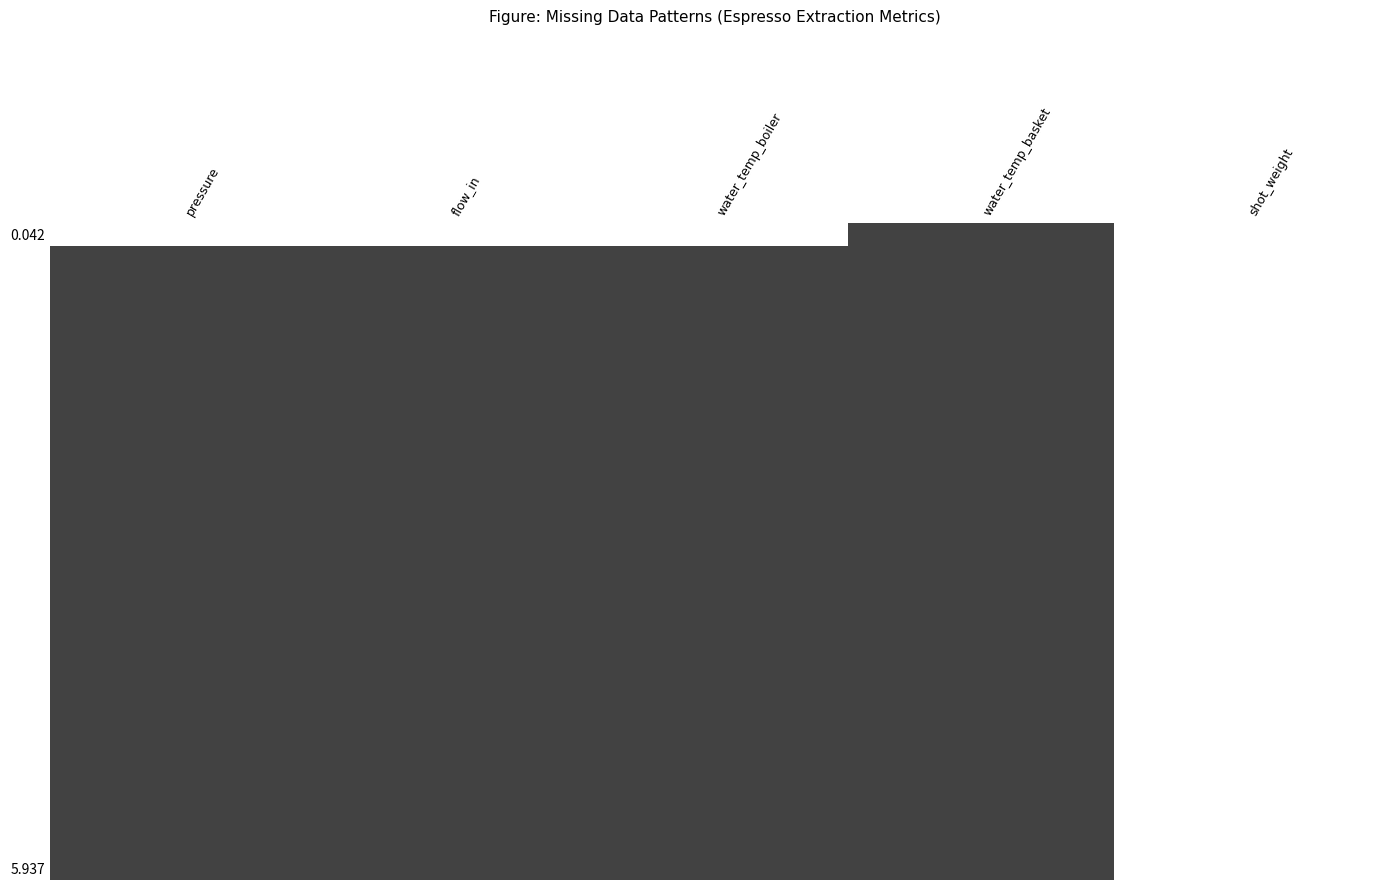

Which has a higher value, shot_weight or water_temp_basket?

water_temp_basket